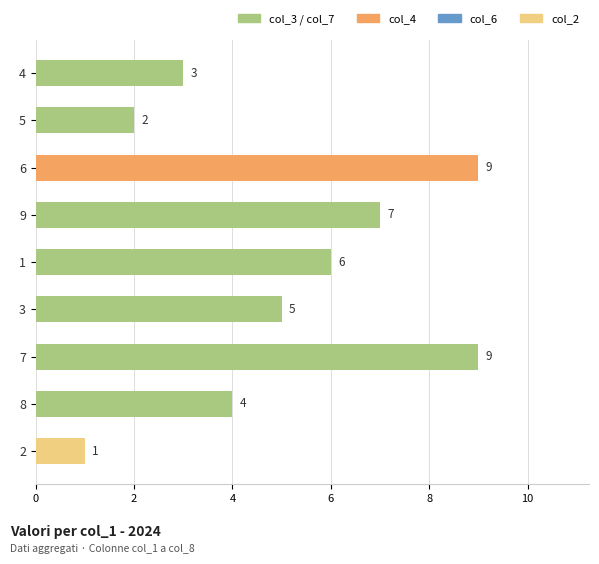

How many bars are there in total?

9